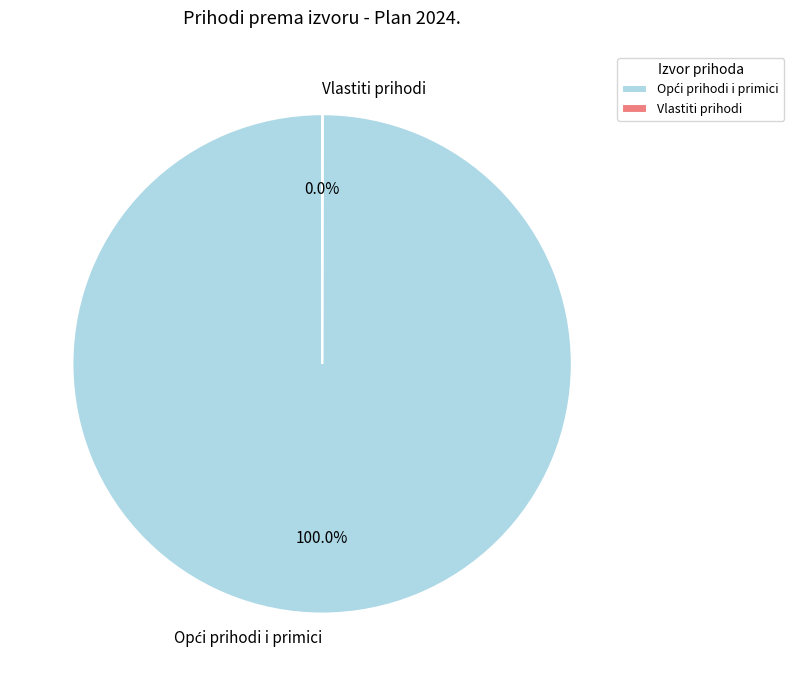

Is there a majority slice in this chart?

Yes